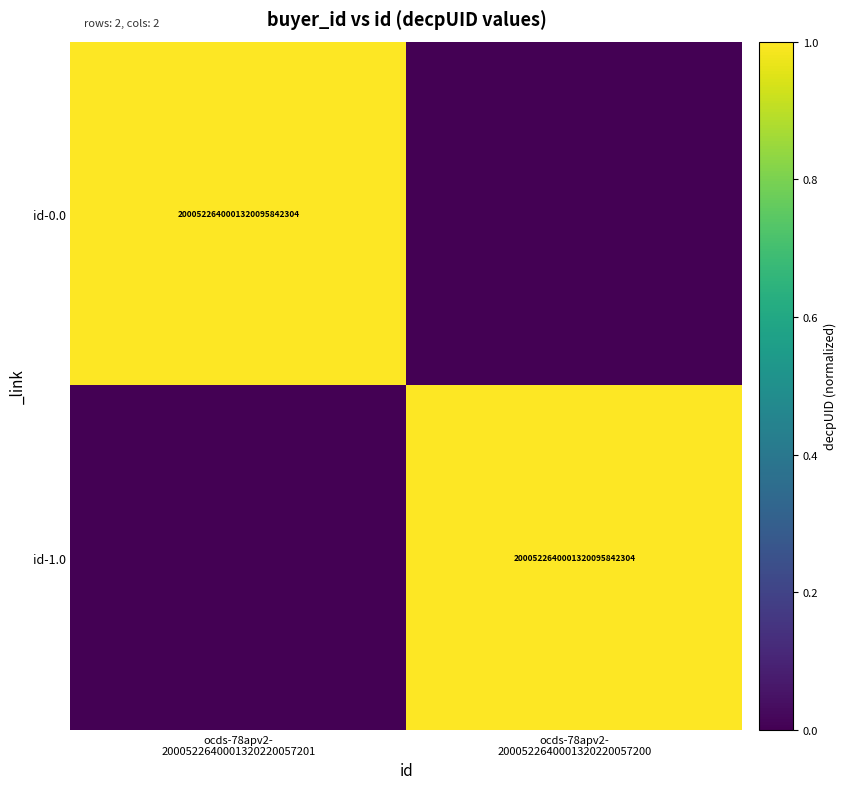

How many id-0.0 values are between 0 and 1?

2